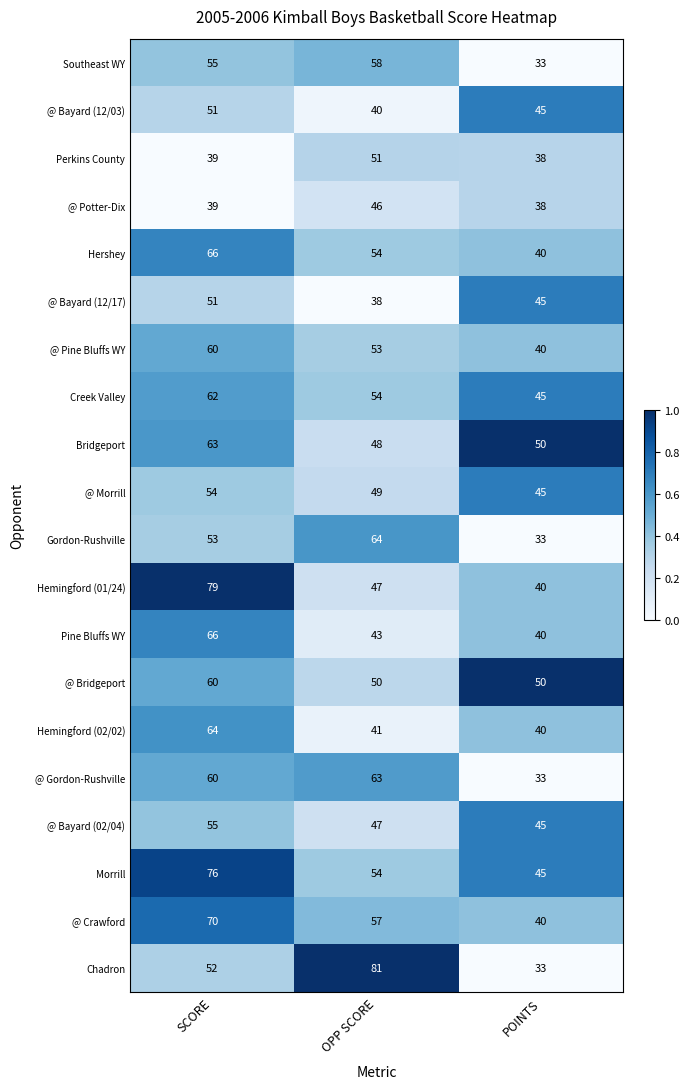

True or false: Hemingford (01/24) has a value of 79 at SCORE.

True